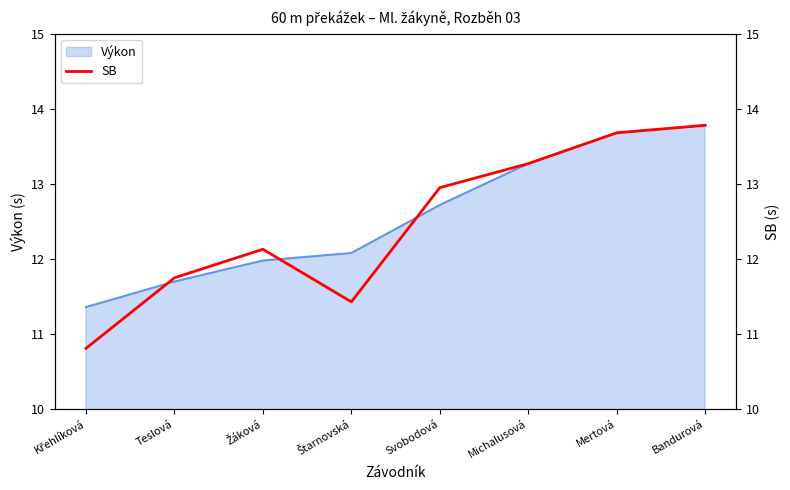

At which label is the value closest to 12?

Žáková